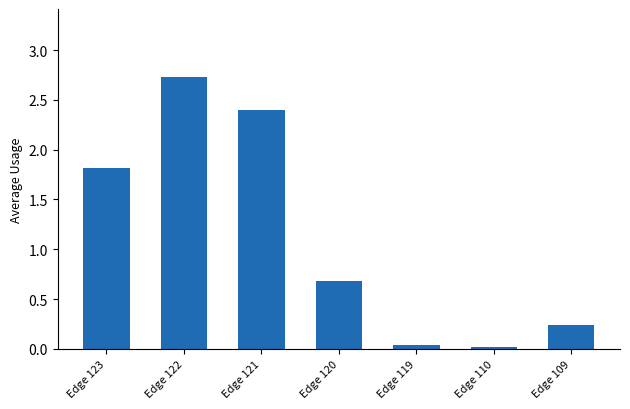

True or false: the data shows 0.1 at Edge 109.

False